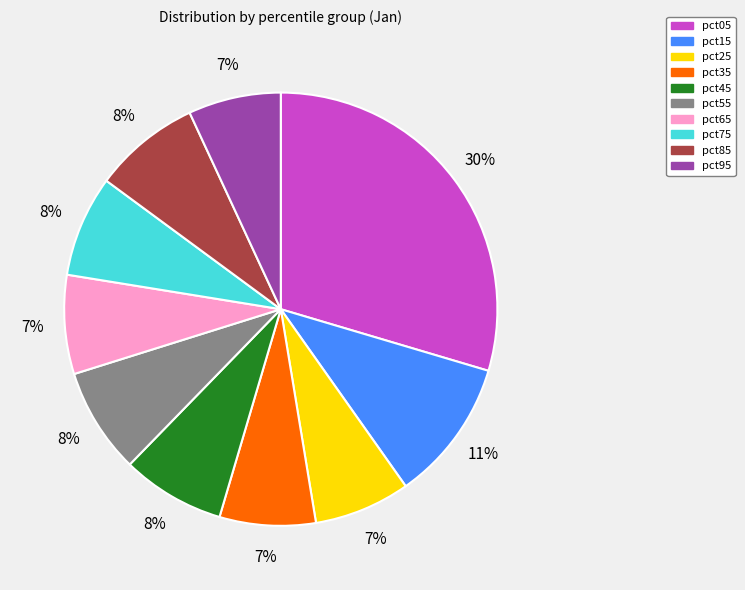

Which category has the biggest portion of the pie?

pct05